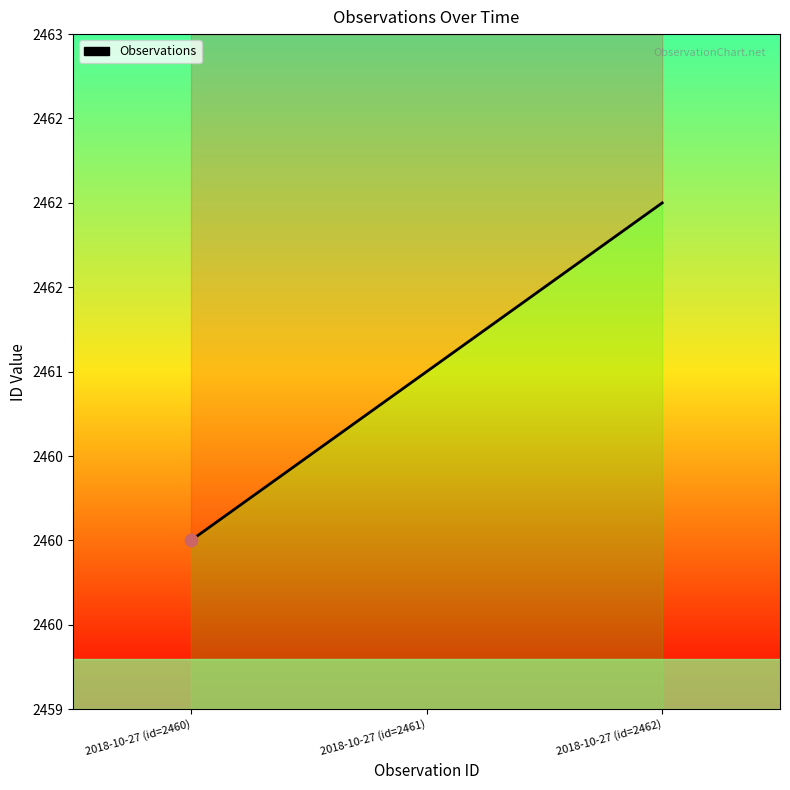

Between 2018-10-27 (id=2461) and 2018-10-27 (id=2460), which is larger?

2018-10-27 (id=2461)